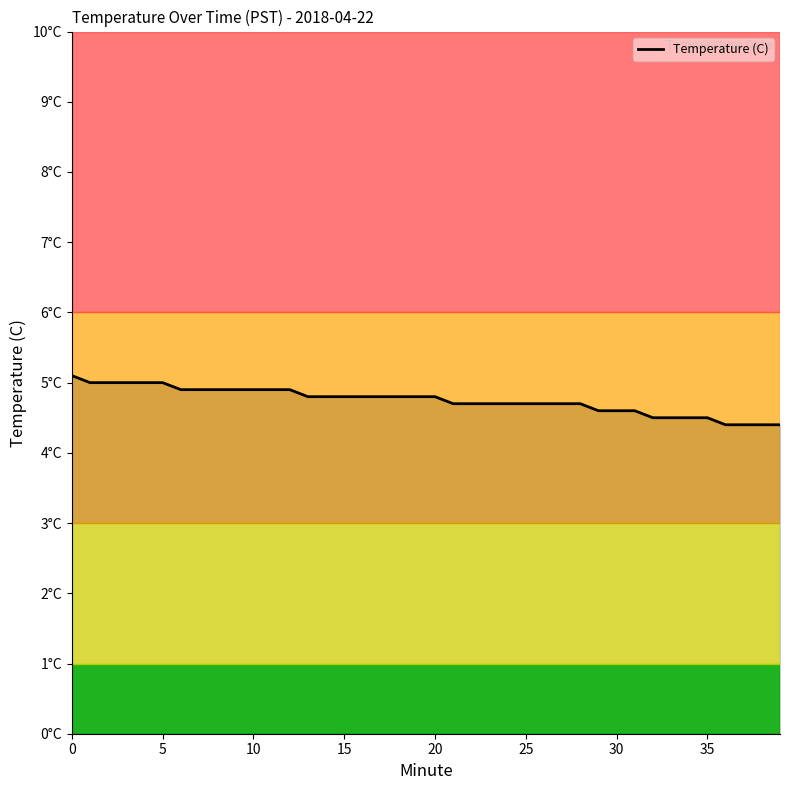

Which label corresponds to the smallest value in the chart?

36